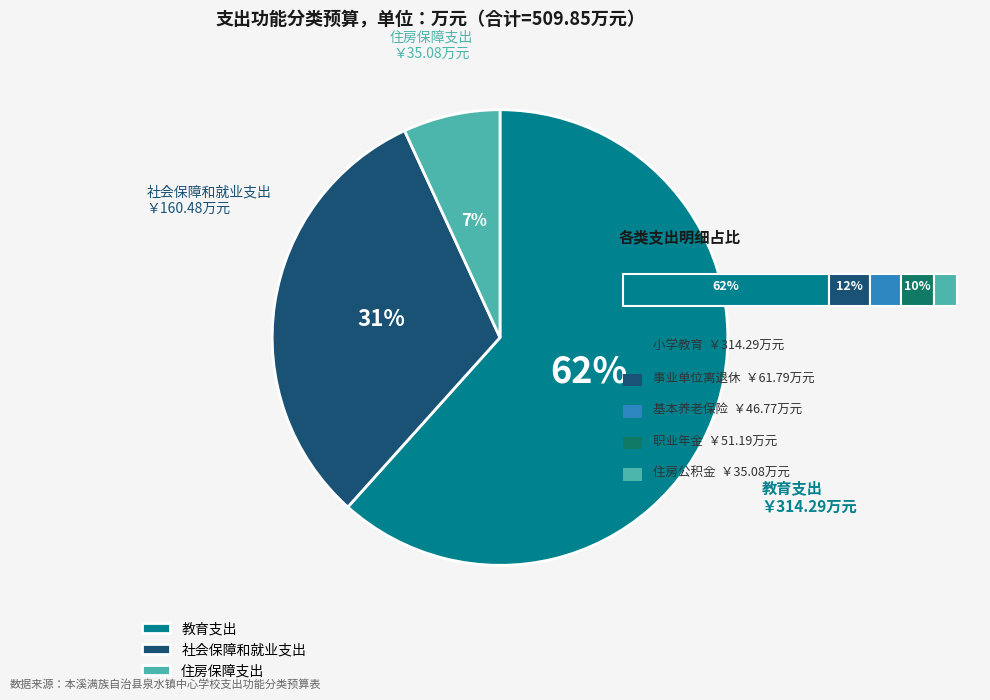

Is 住房保障支出 the majority of the pie?

No